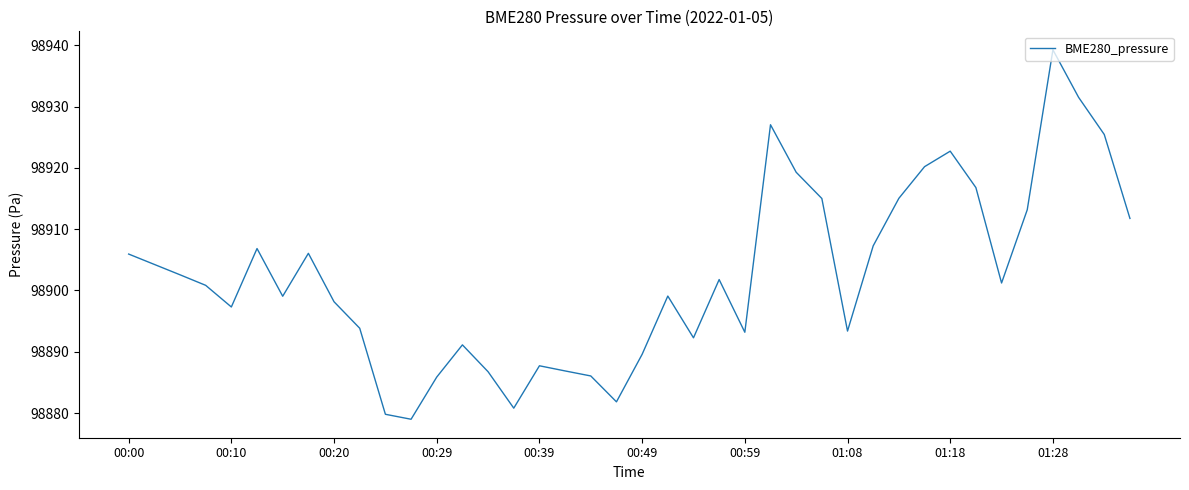

What is the minimum value shown in the chart?

98879.0